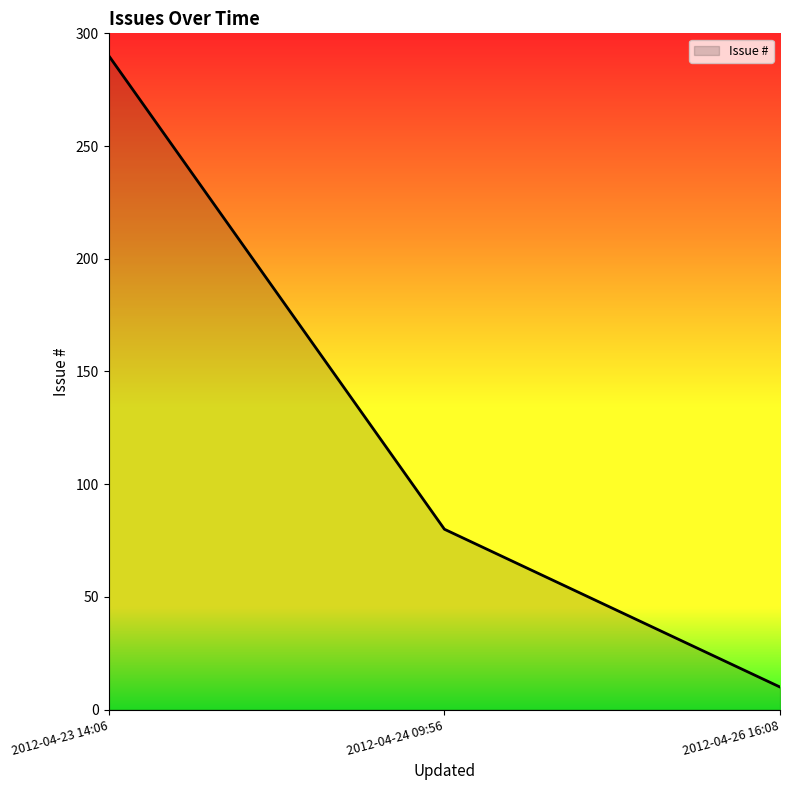

What is the change in value from 2012-04-23 14:06 to 2012-04-24 09:56?

-210.0